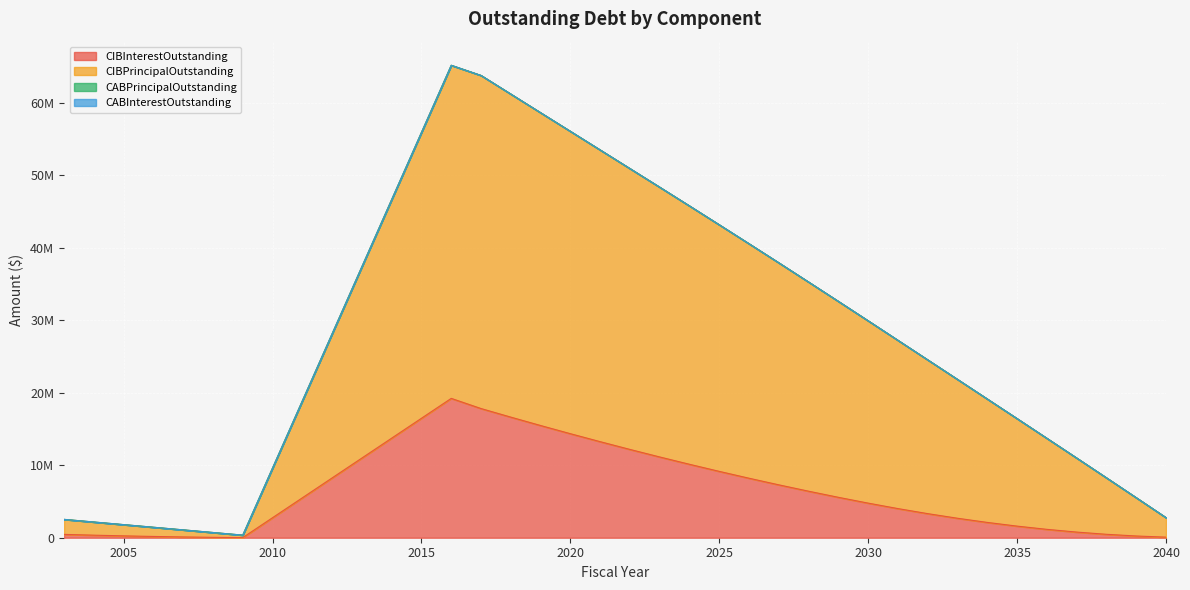

True or false: CIBInterestOutstanding and CIBPrincipalOutstanding cross at least once.

False